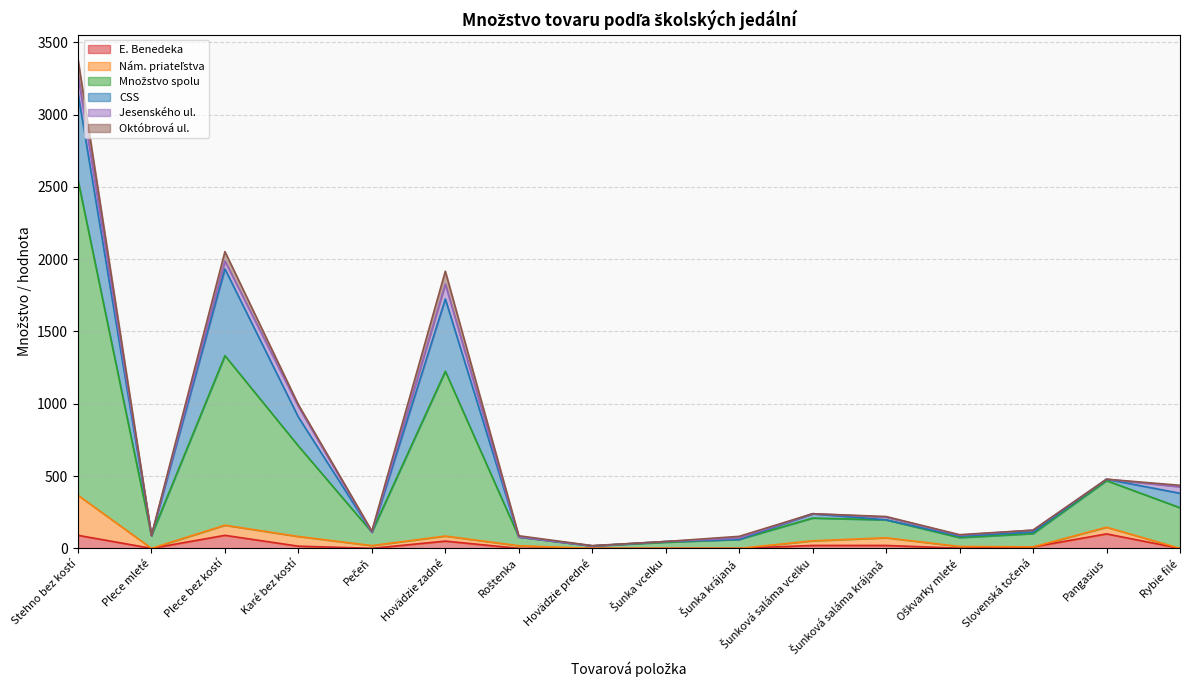

How many lines are shown in the chart?

6